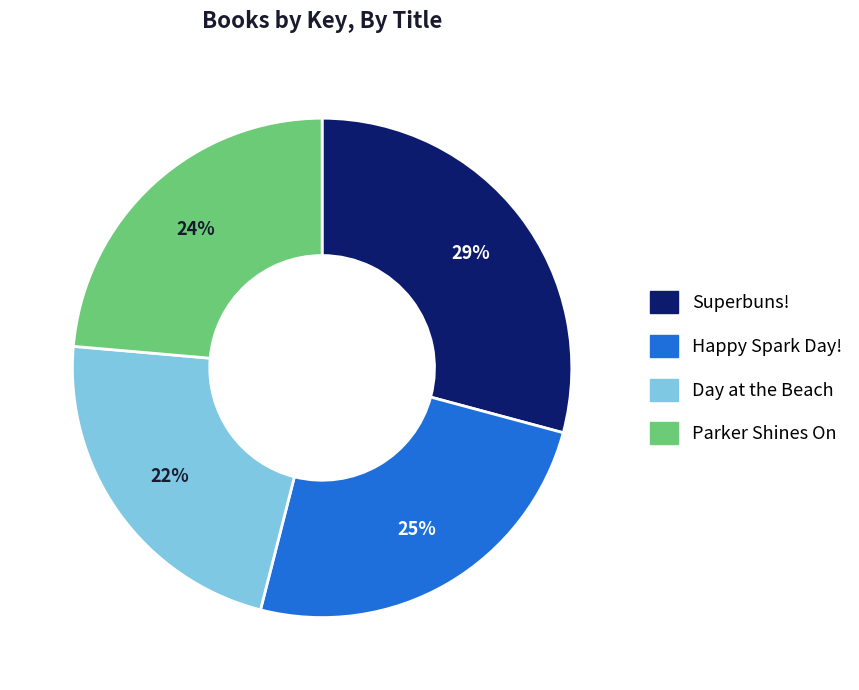

Is there any slice that represents more than half of the pie?

No